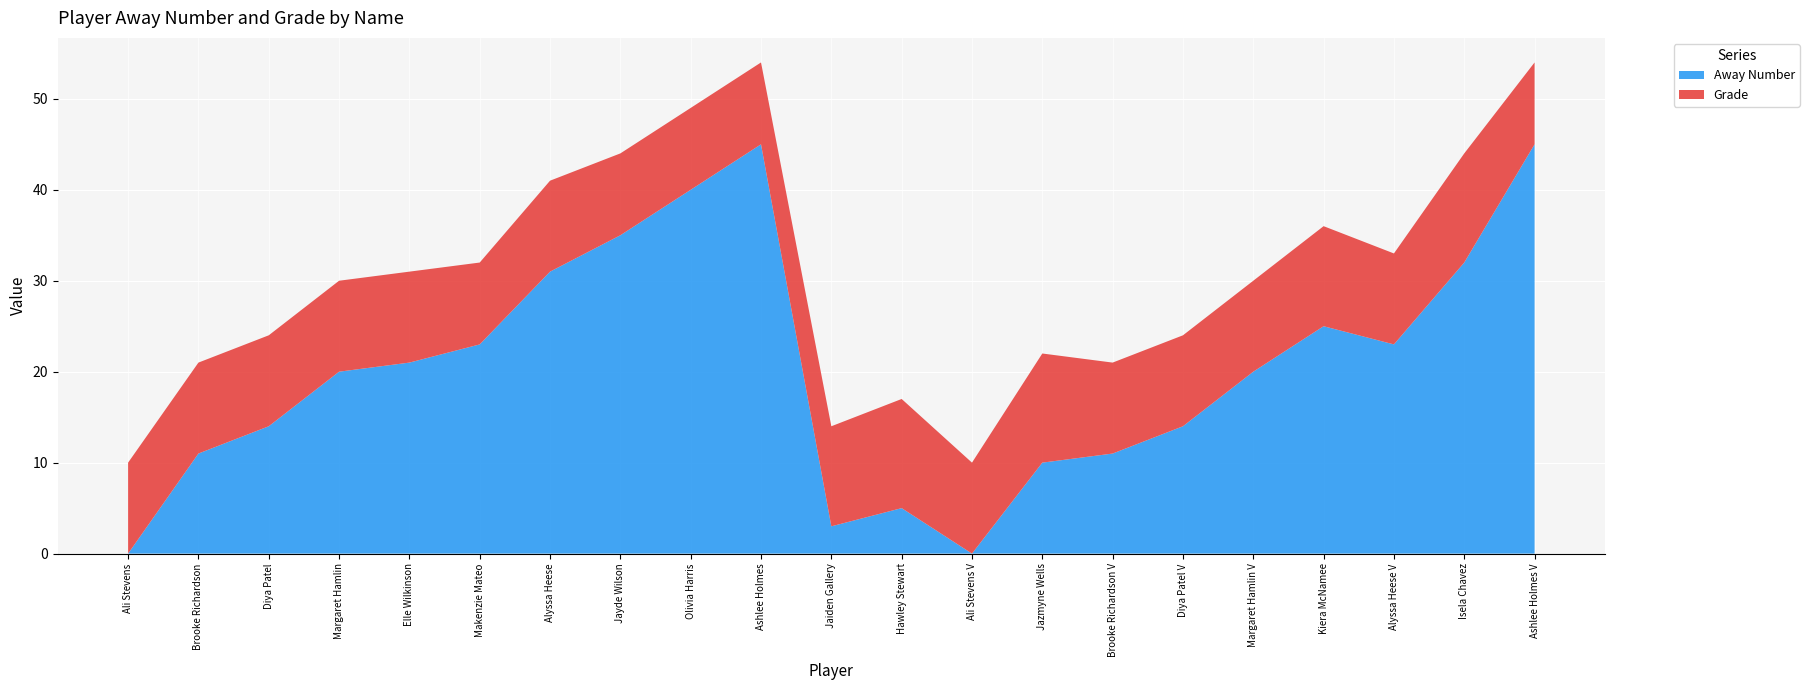

Reading left to right, extract all data points from this chart.

Away Number: 0	11	14	20	21	23	31	35	40	45	3	5	0	10	11	14	20	25	23	32	45
Grade: 10	10	10	10	10	9	10	9	9	9	11	12	10	12	10	10	10	11	10	12	9